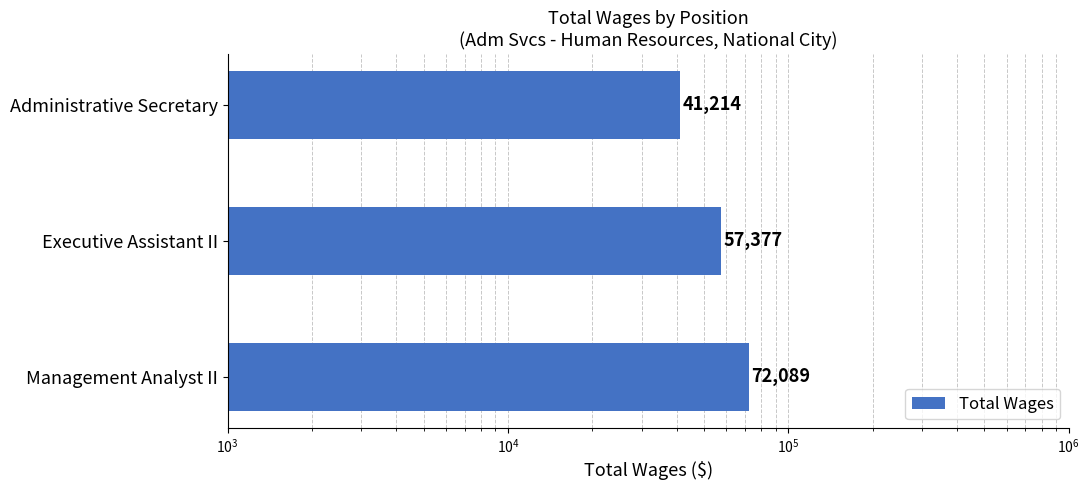

Count the number of categories in the chart.

3